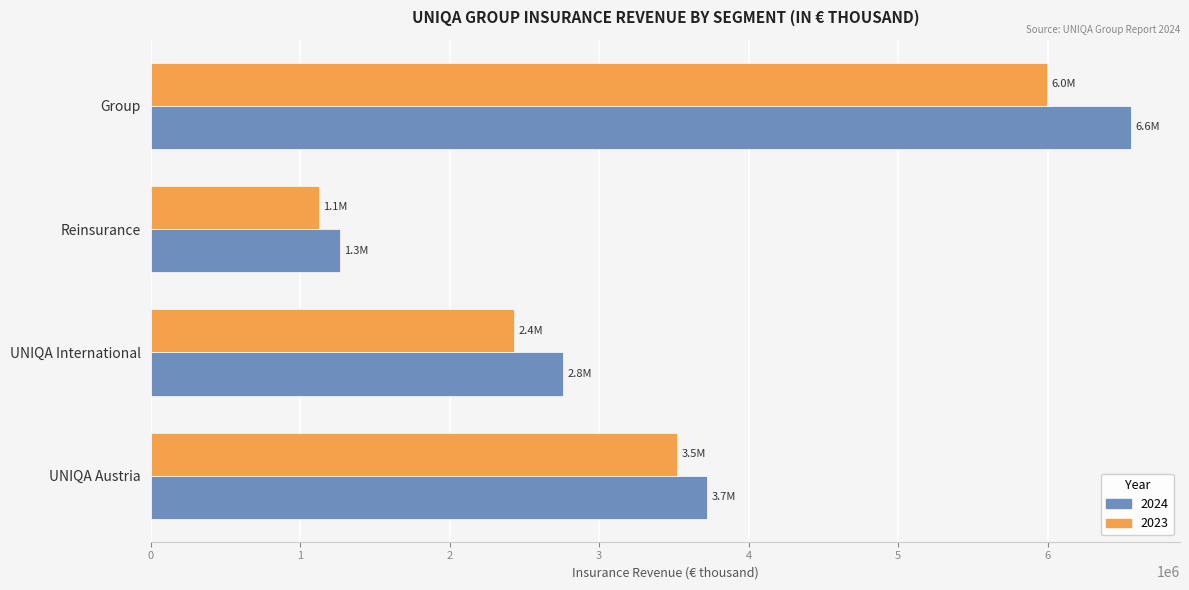

How many series are shown in this chart?

2